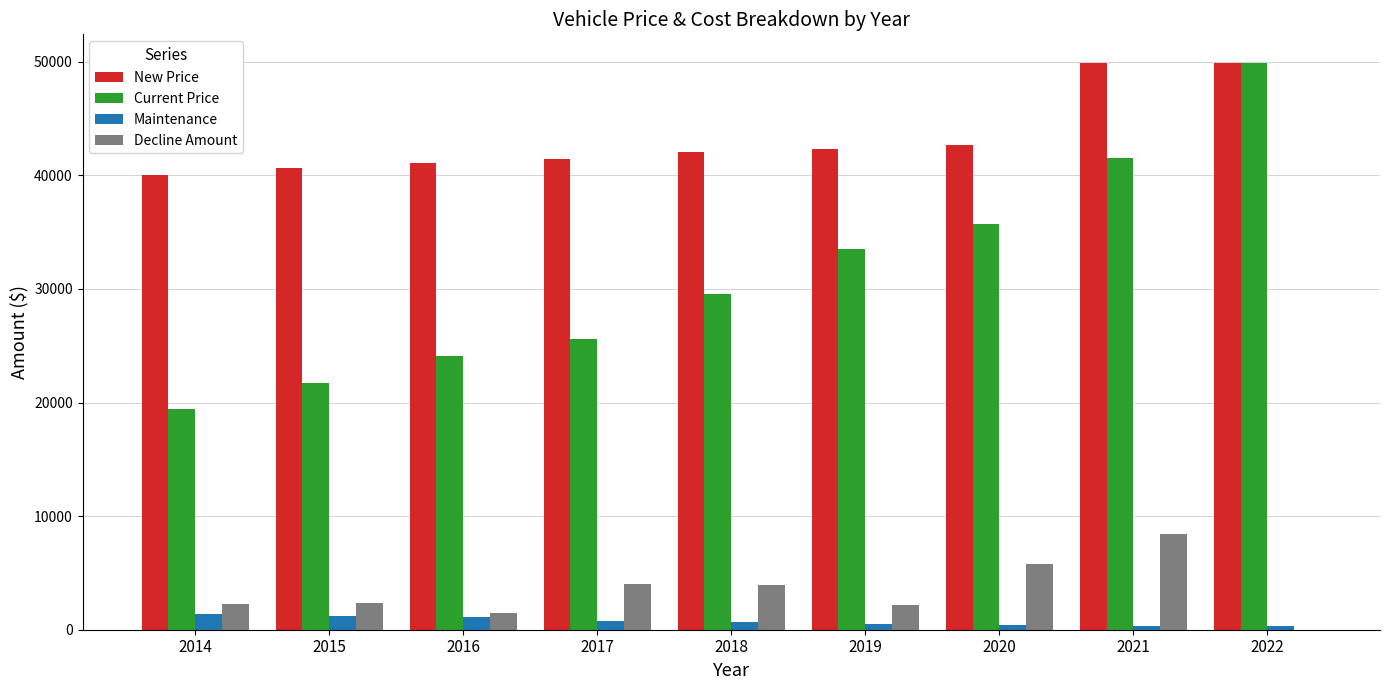

Is it true that Decline Amount equals 8403 at 2021?

True